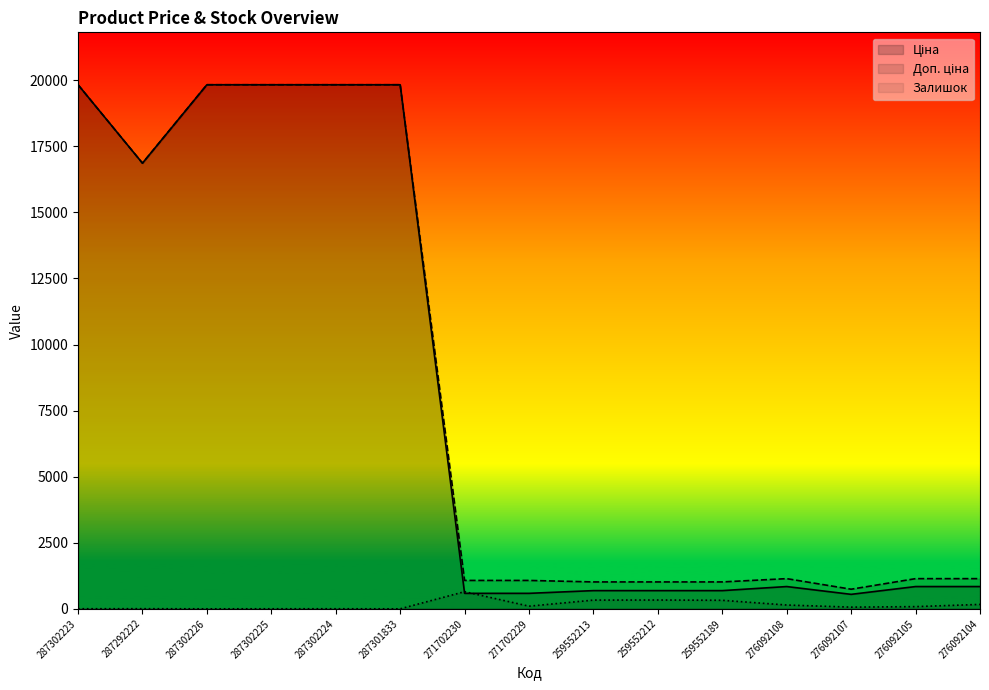

True or false: Доп. ціна has a value of 536.6 at 259552189.

False